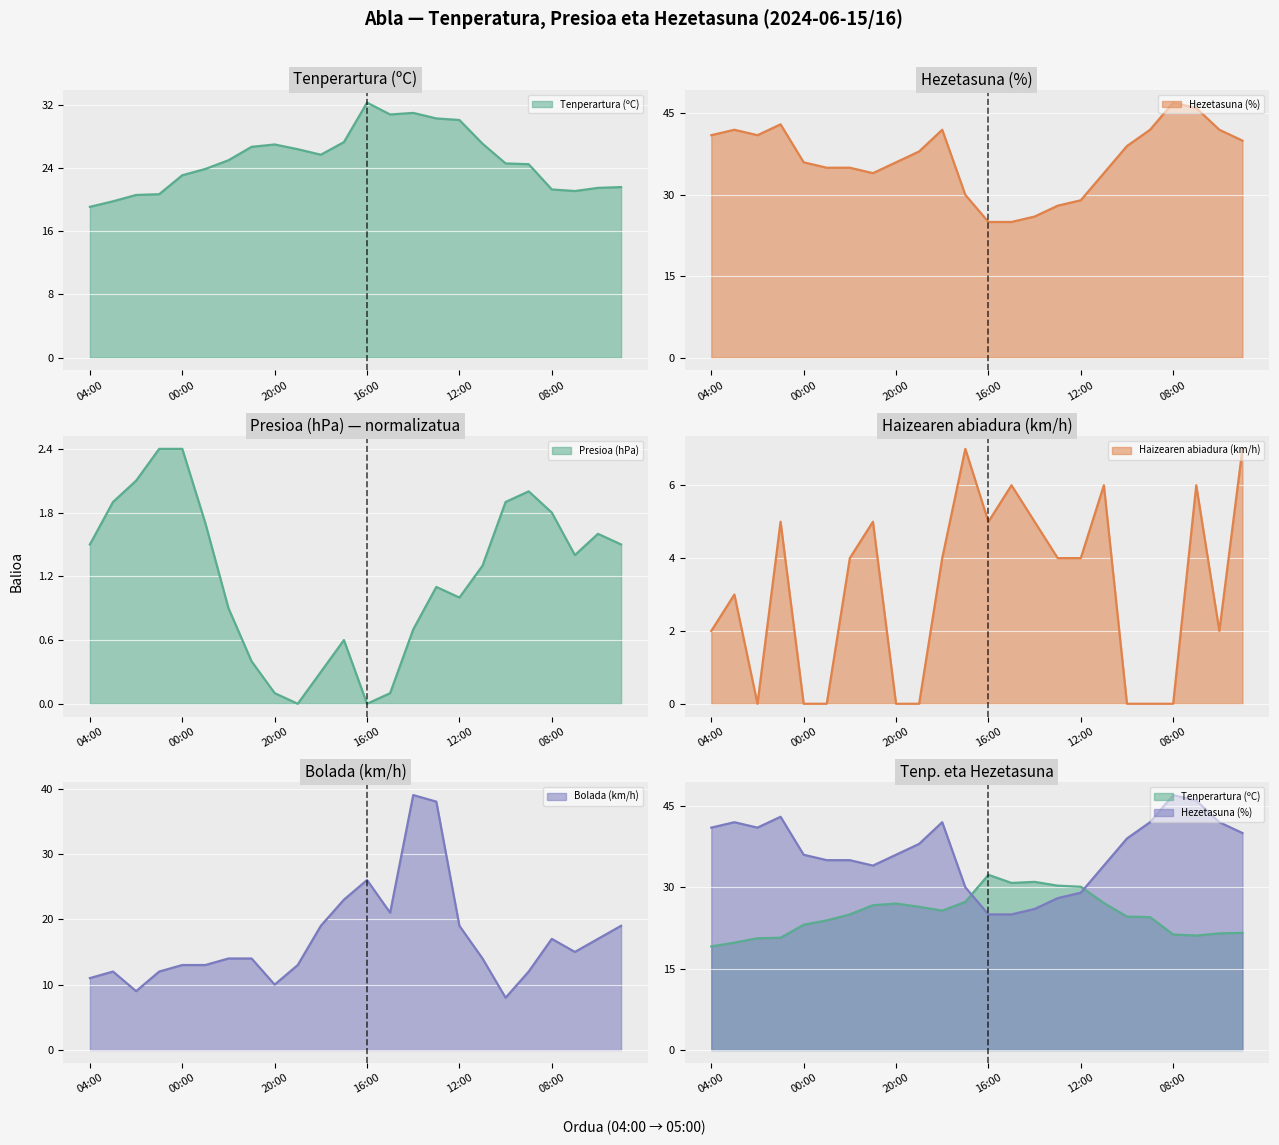

Where is the first local maximum for Tenperartura (ºC)?

20:00